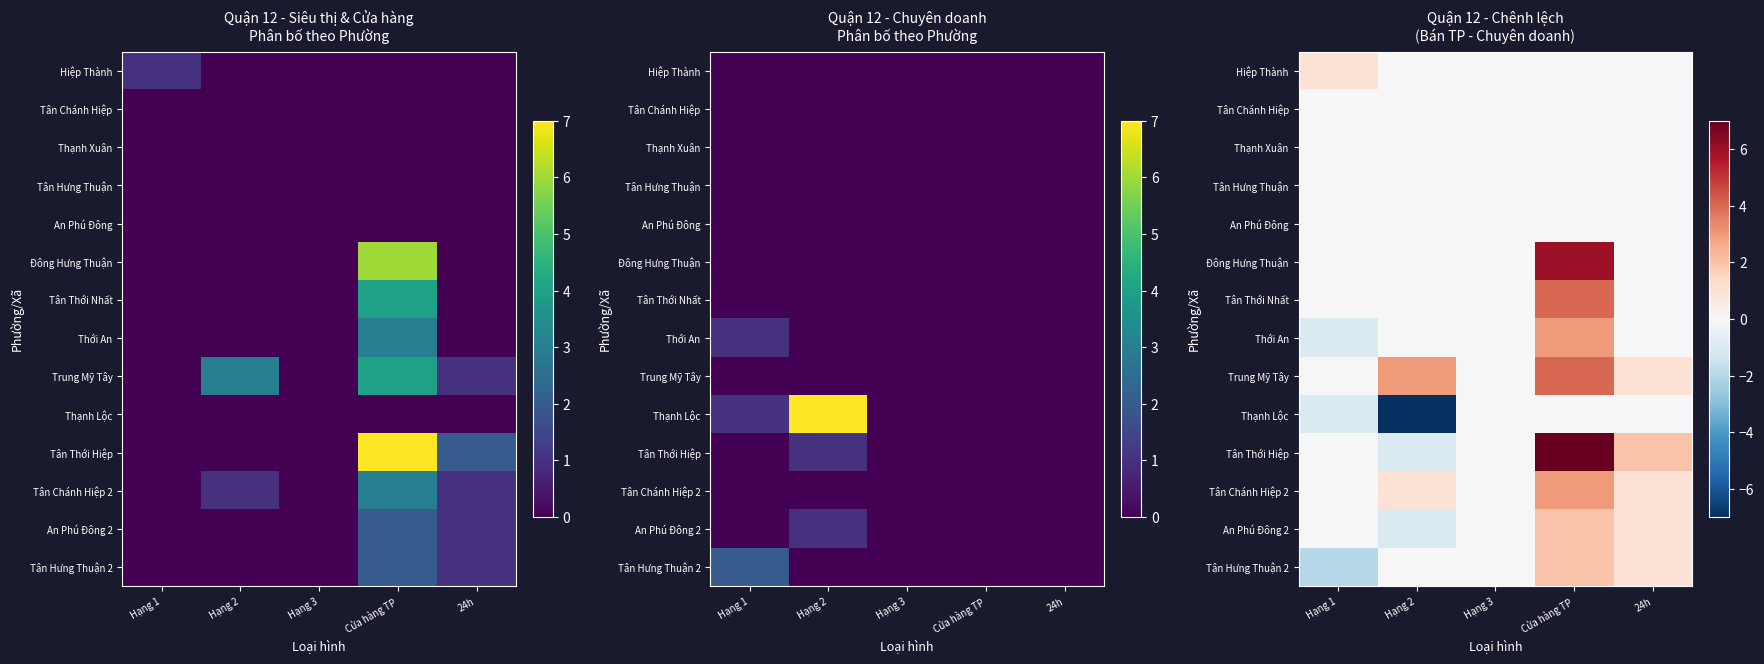

Between Hạng 1 and Hạng 3, which is larger?

Hạng 1